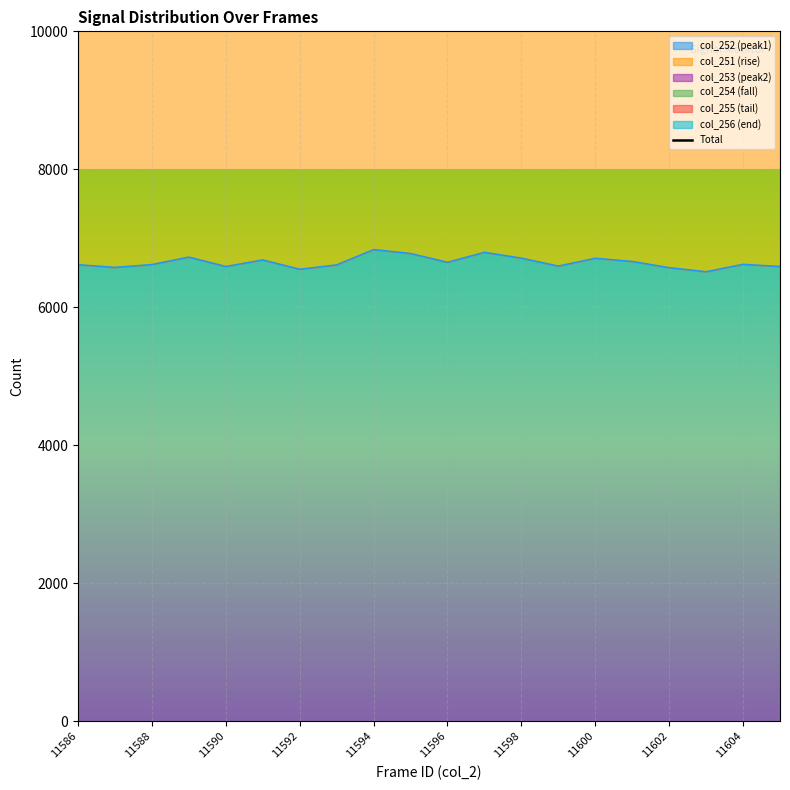

How many points are lower than both their immediate neighbors (excluding endpoints)?

6